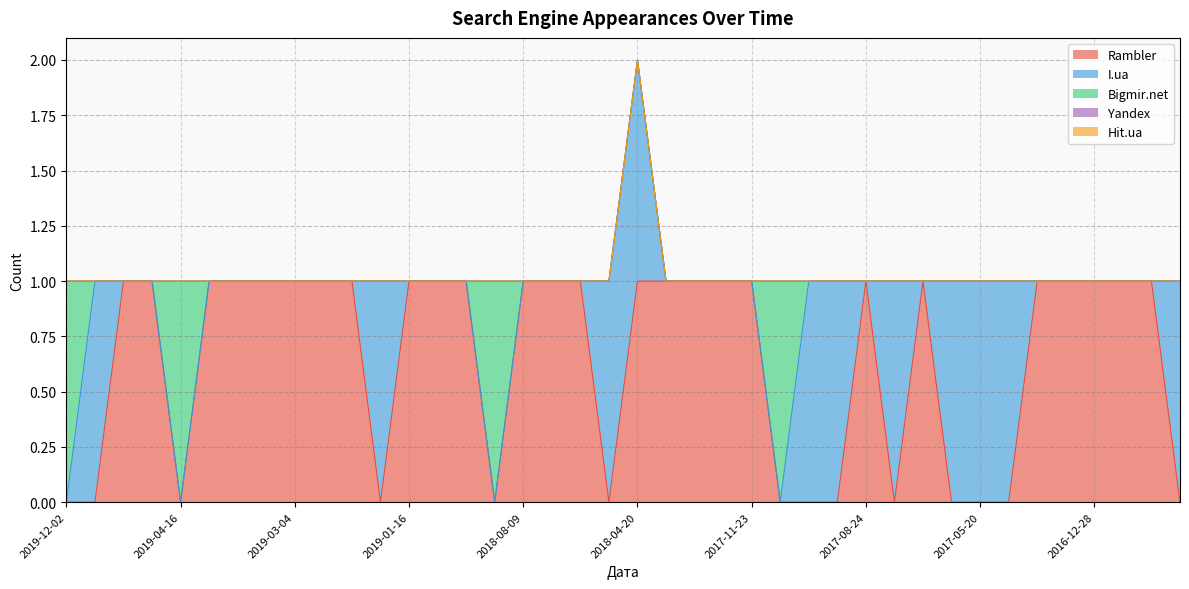

Does the chart have visible grid lines?

Yes